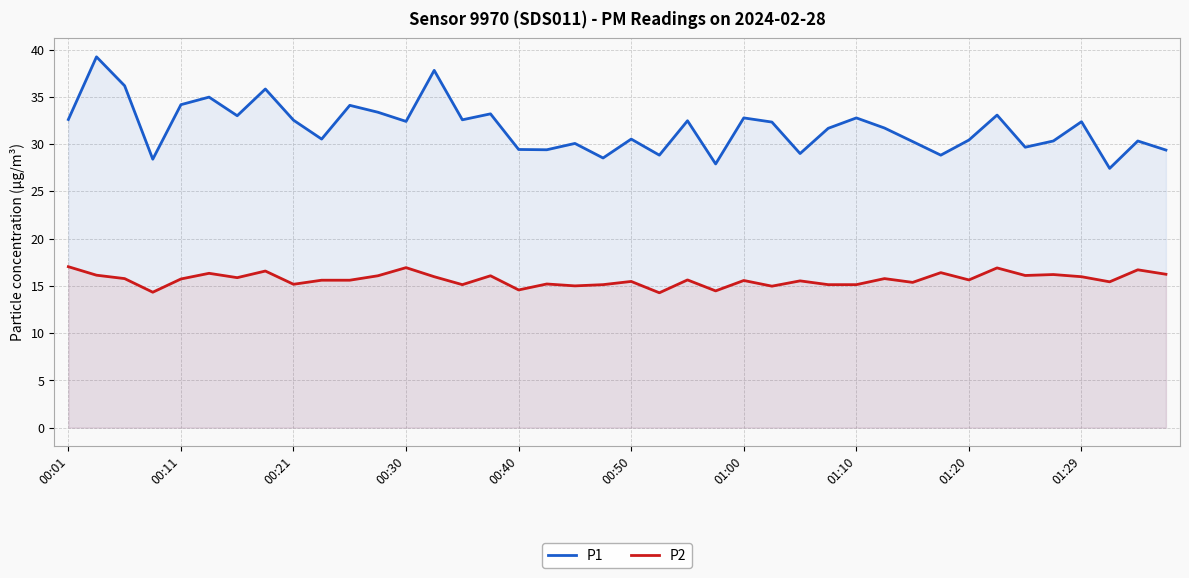

True or false: P2 has a value of 8.4 at 30.

False